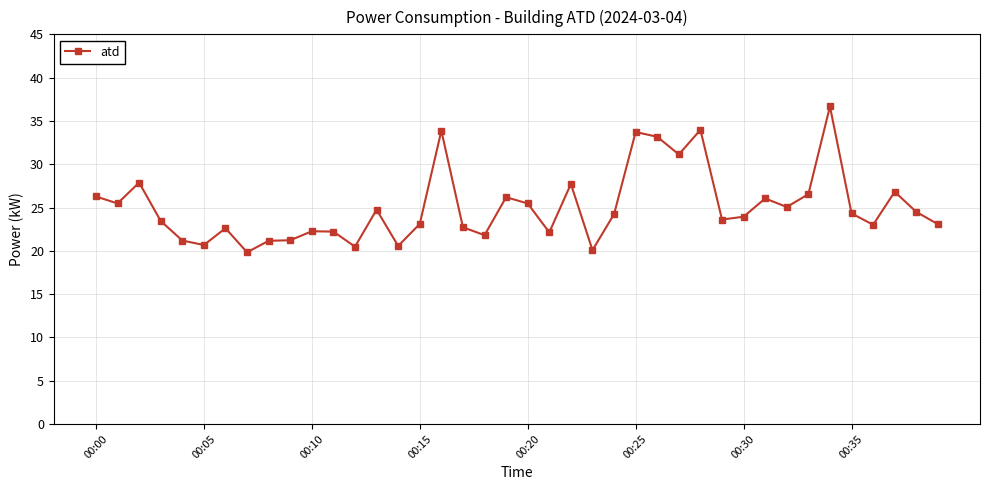

What is the greatest value displayed?

36.7